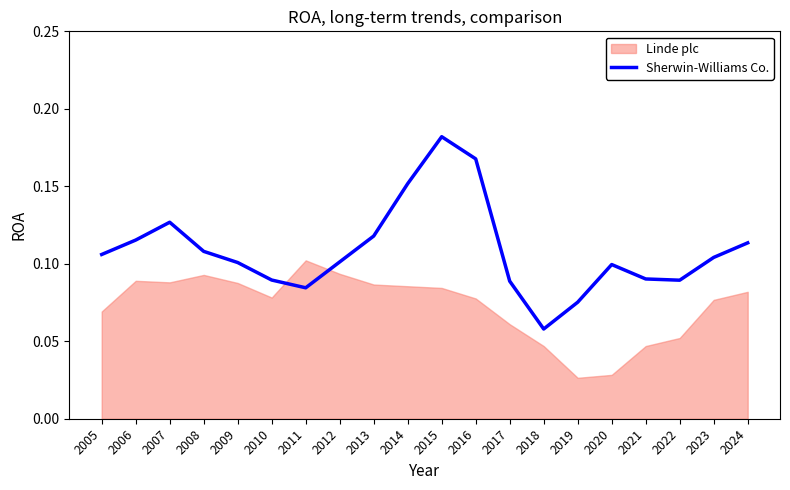

Where is the first local minimum?

2011